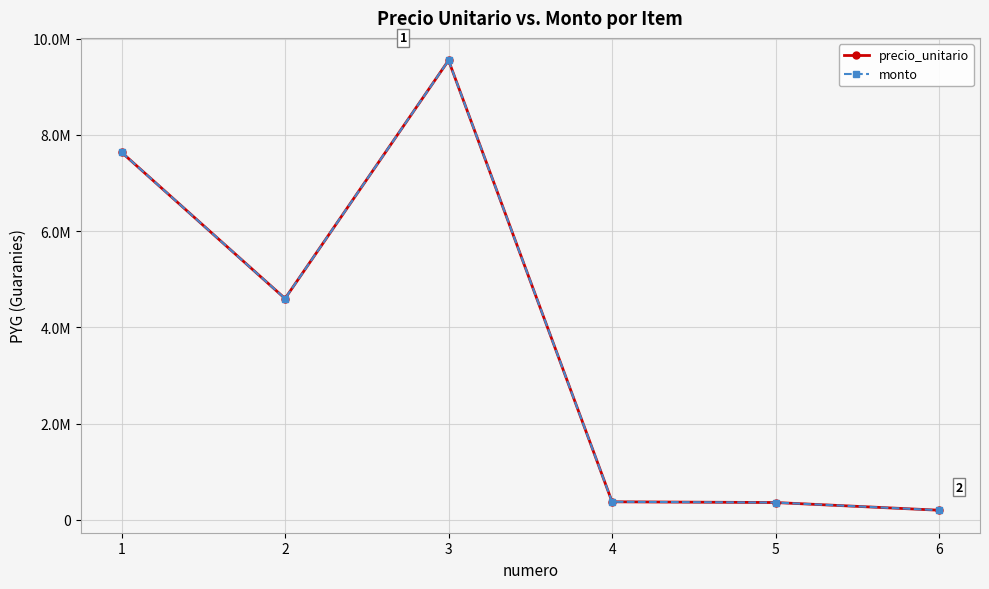

How many interior local valleys does the precio_unitario series have?

1